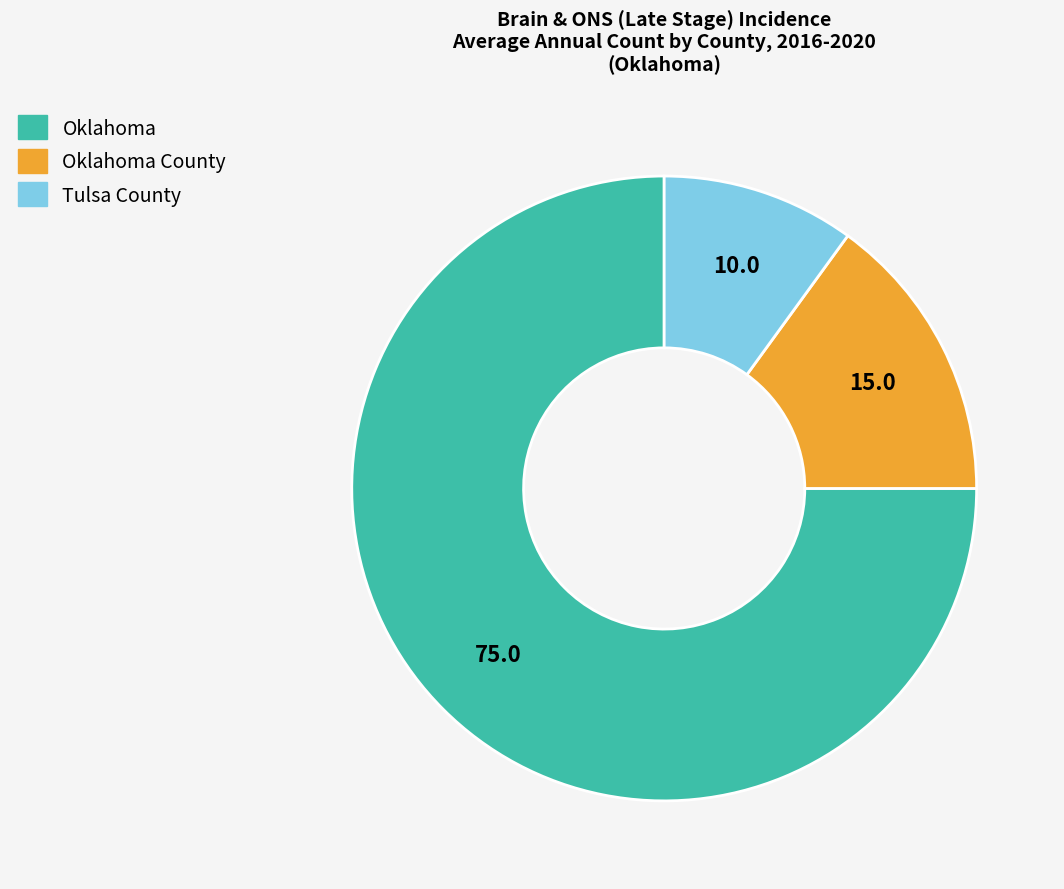

Which category has the smallest portion of the pie?

Tulsa County